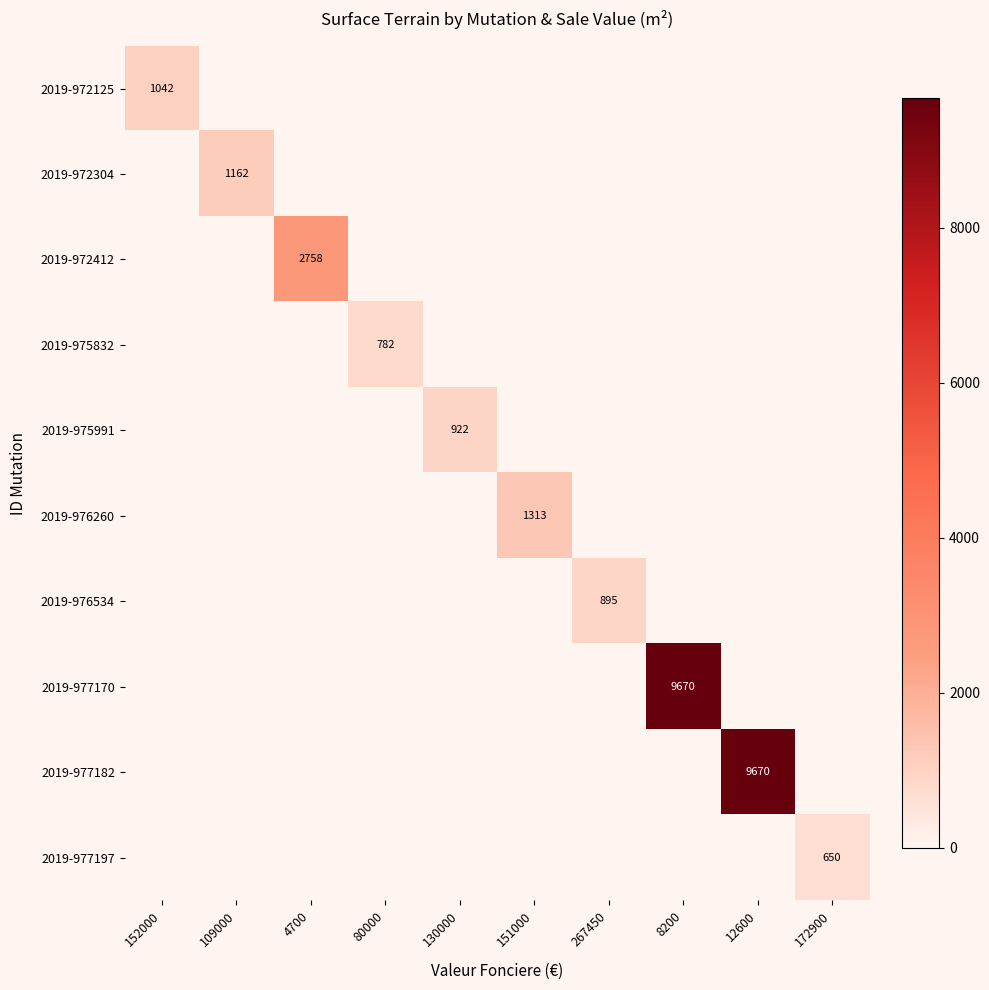

Is it true that 2019-977182 equals 13097 at 12600?

False